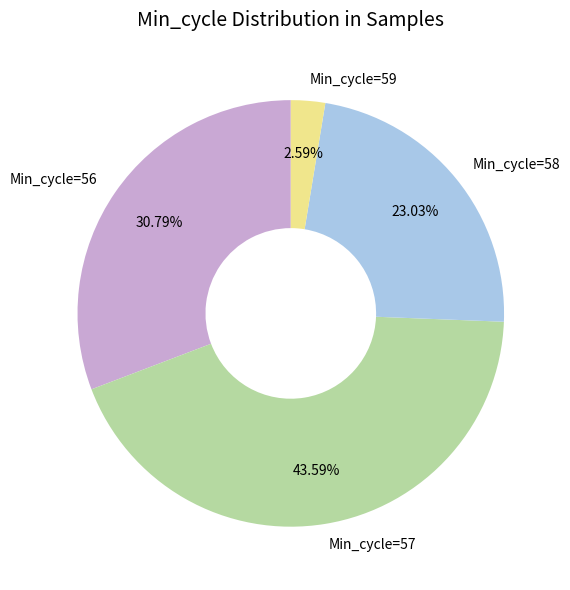

Count the number of slices in the pie.

4